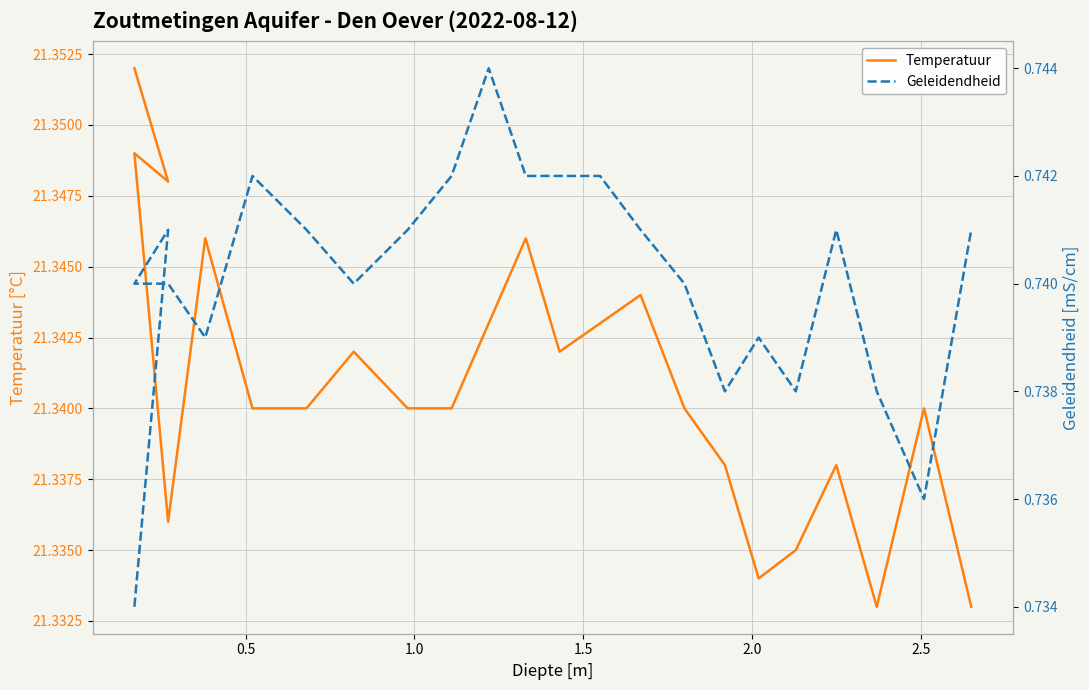

True or false: Temperatuur and Geleidendheid cross at least once.

False